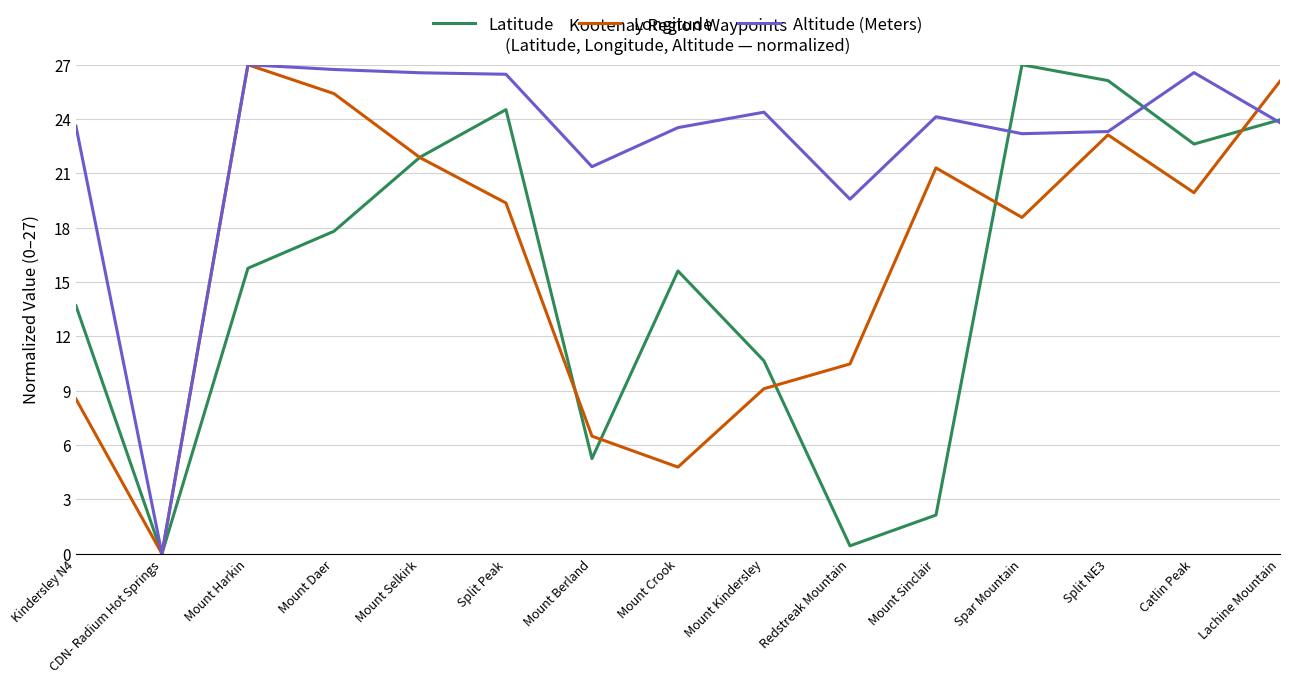

At which label is Longitude closest to 13?

Redstreak Mountain